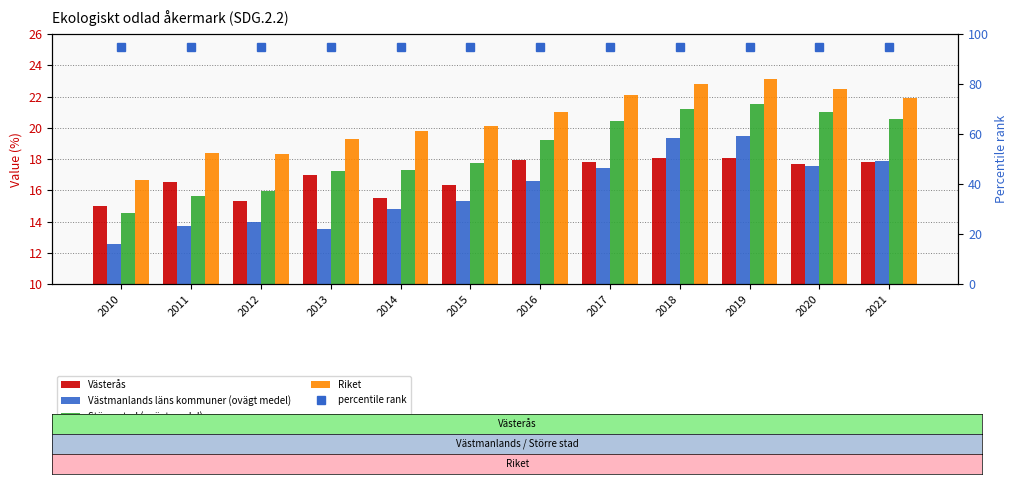

Is it true that percentile rank equals 95.0 at 2012?

True